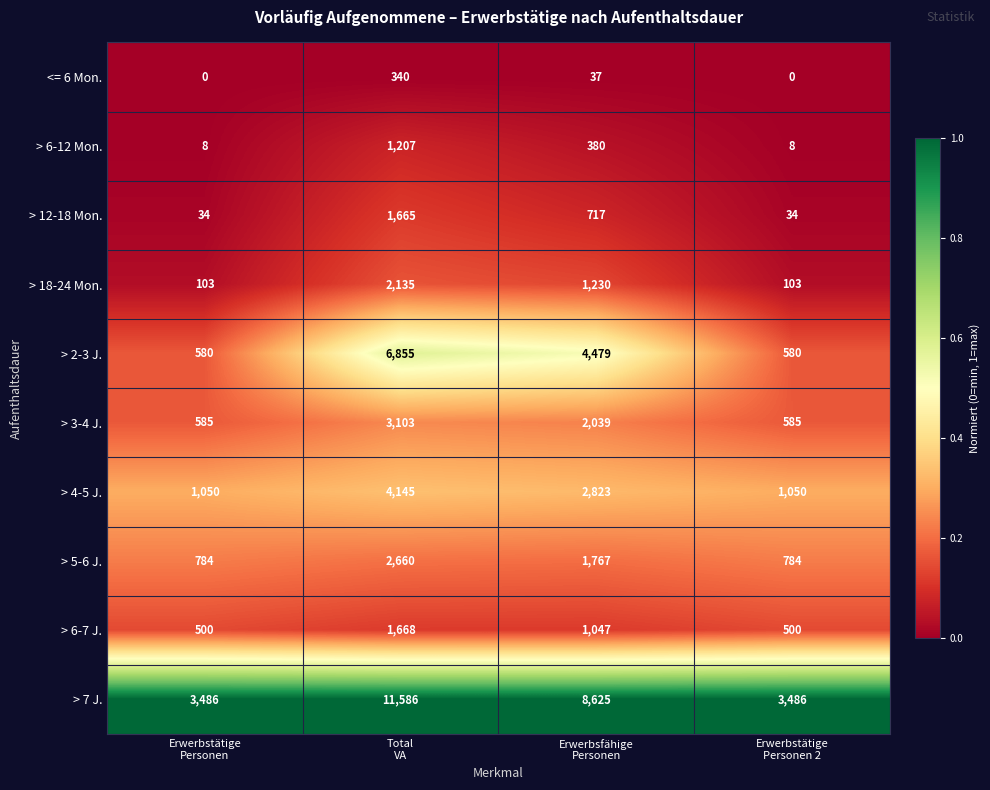

Which series has the largest range (max minus min)?

> 7 J.